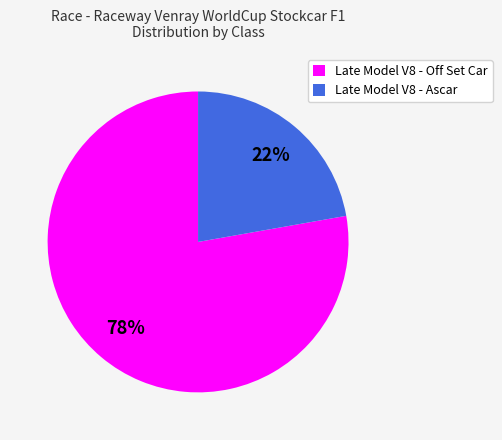

Is the sum of Late Model V8 - Ascar and Late Model V8 - Off Set Car greater than half?

Yes